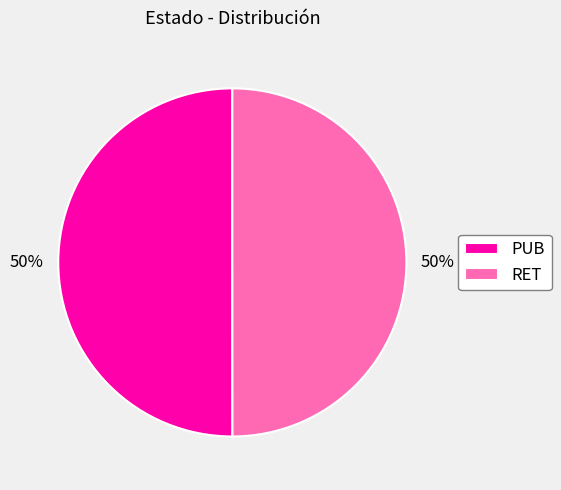

How many slices are in this pie chart?

2